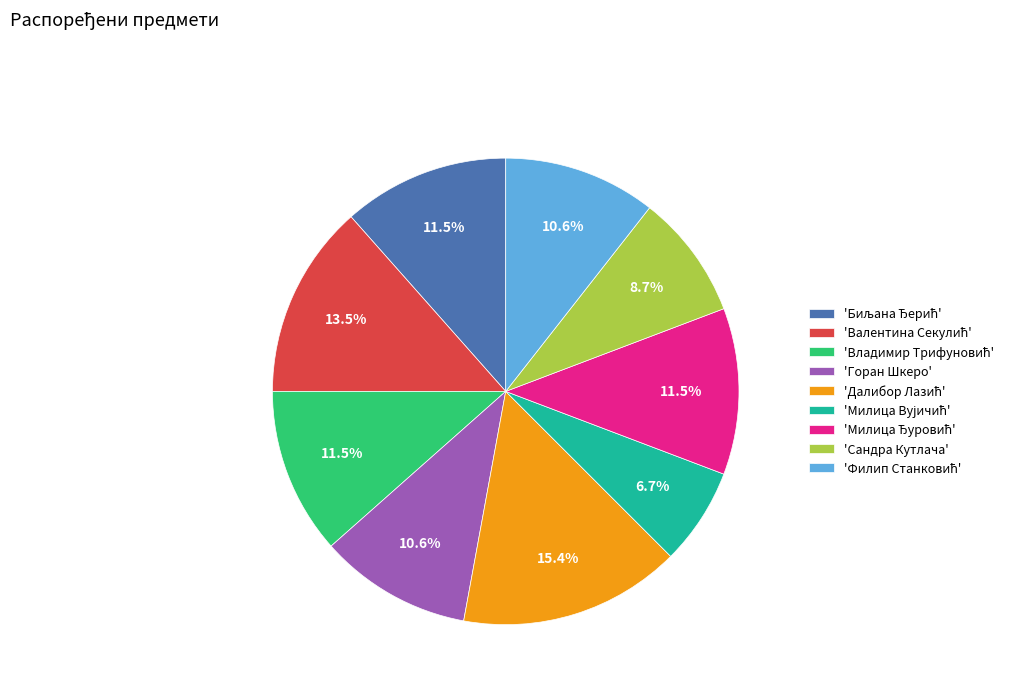

Is there a majority slice in this chart?

No